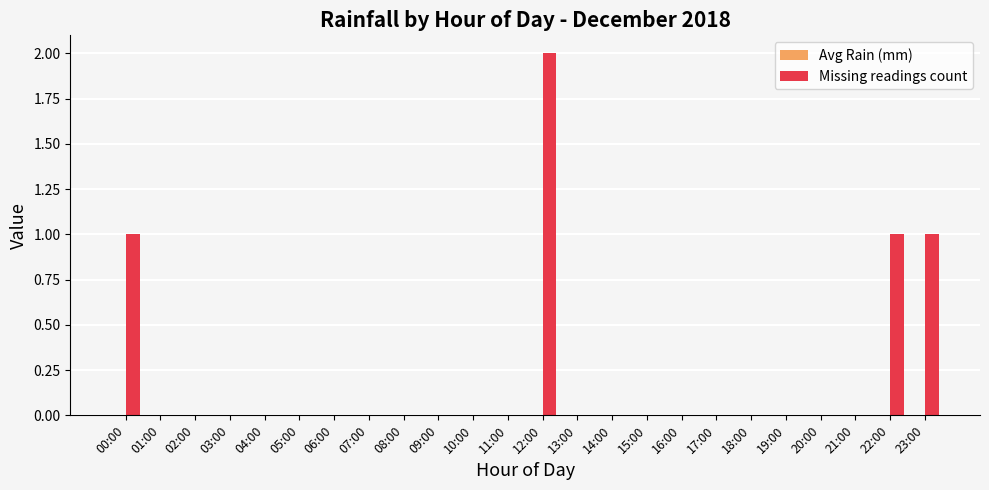

Does the chart contain stacked bars?

No